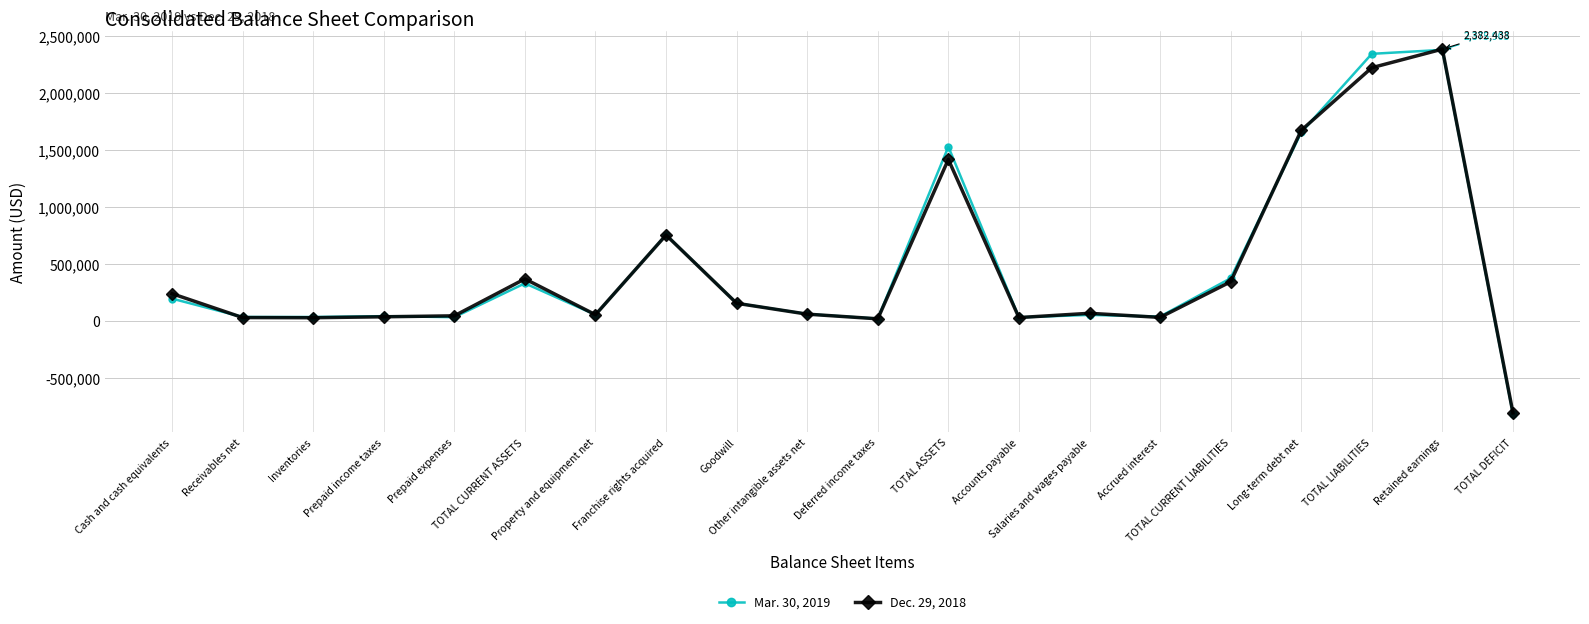

True or false: Mar. 30, 2019 and Dec. 29, 2018 cross at least once.

True